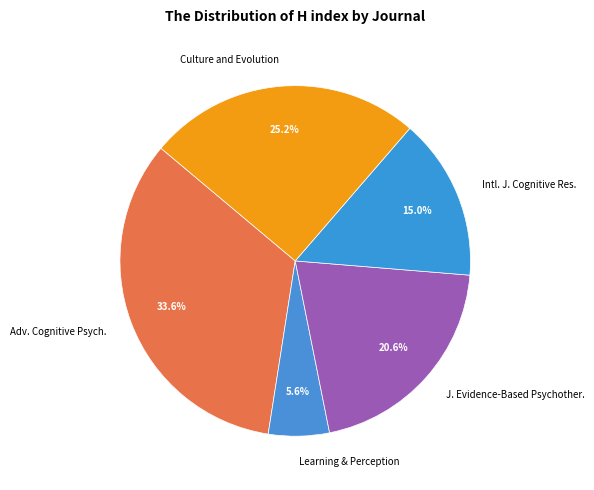

To the nearest percent, what is the difference between the largest and smallest slice percentages?

28%